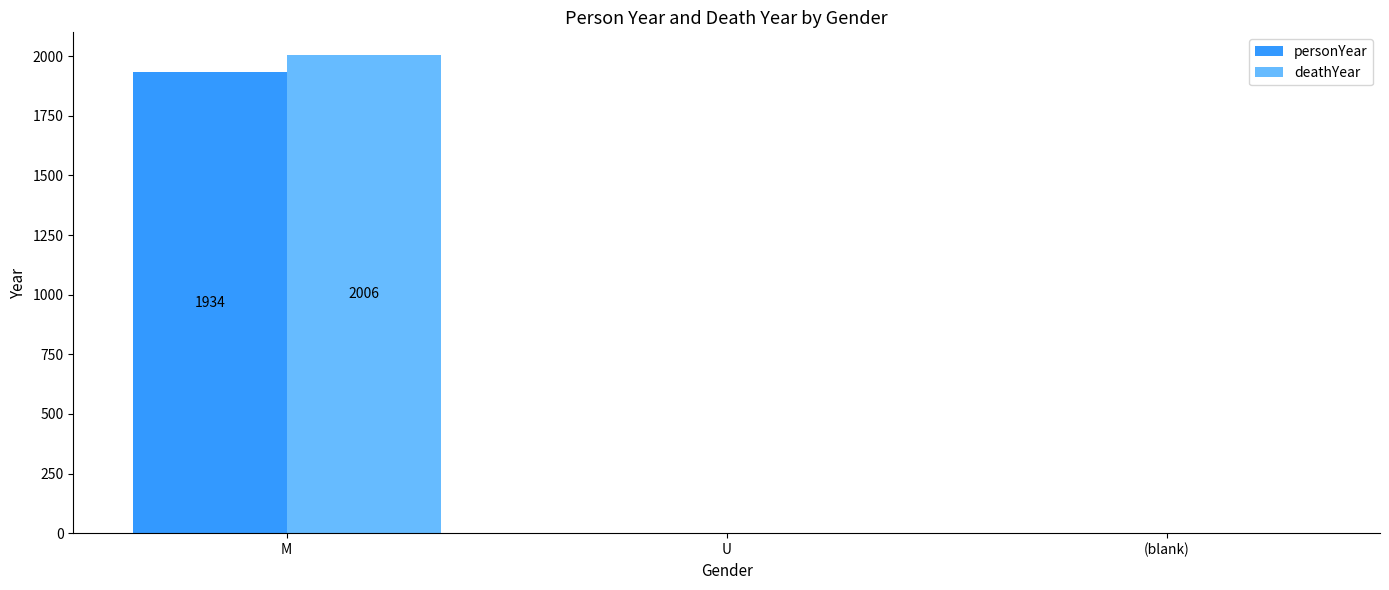

The deathYear series shows -1158 at U. True or false?

False